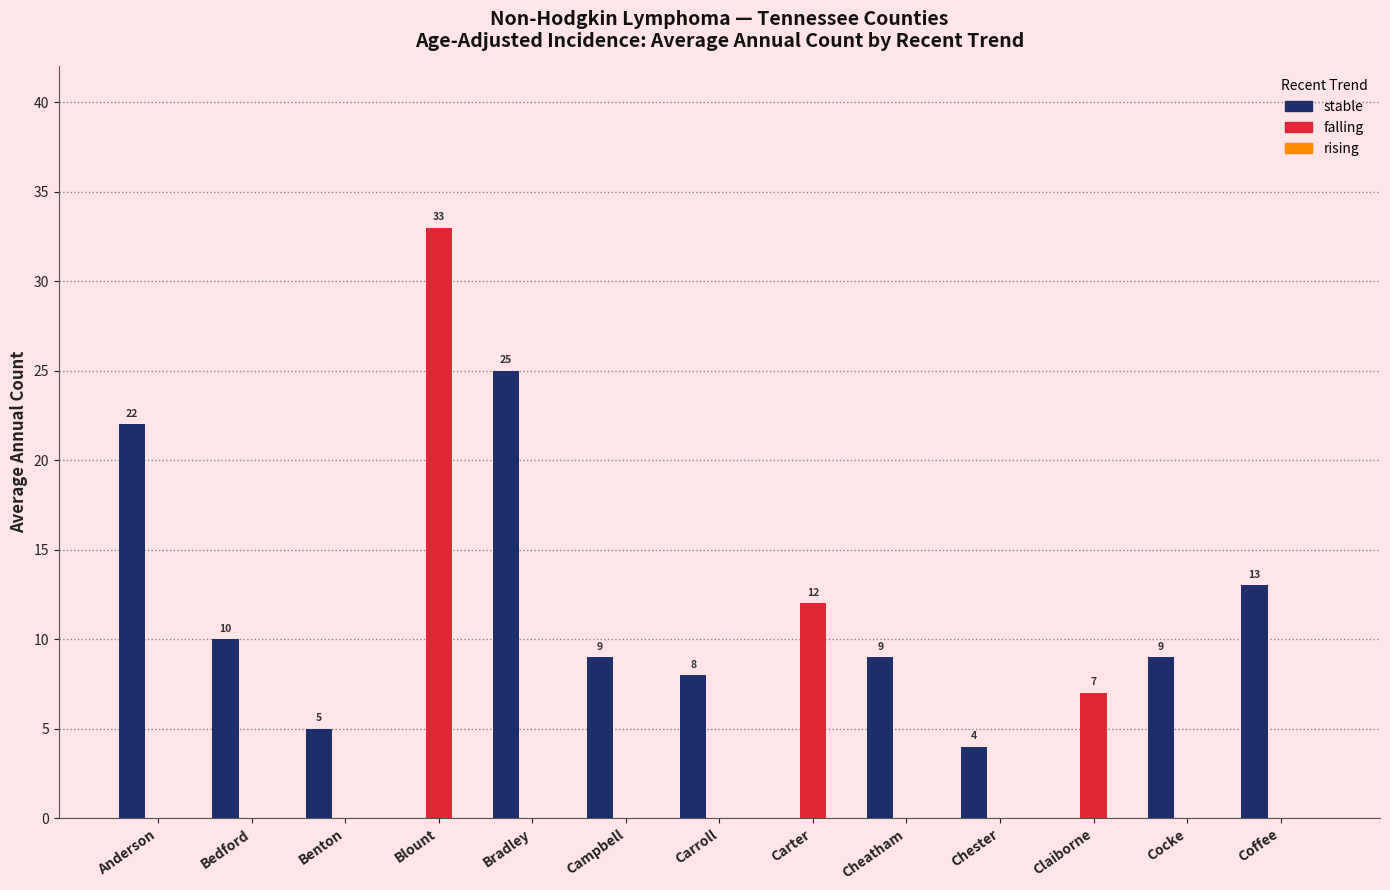

What is the total value across all series at Bedford?

10